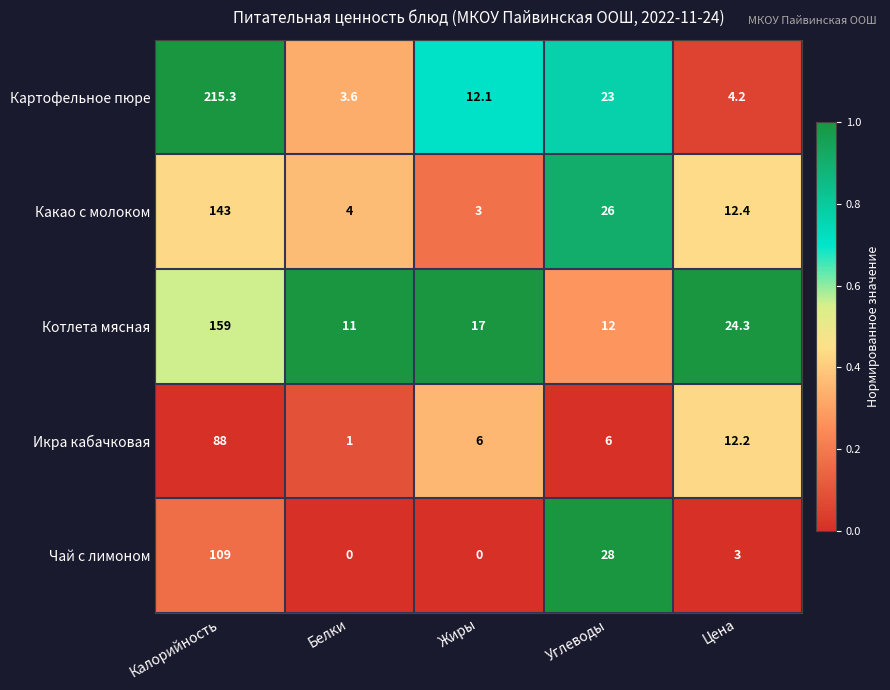

Is it true that Какао с молоком equals 256.6 at Калорийность?

False